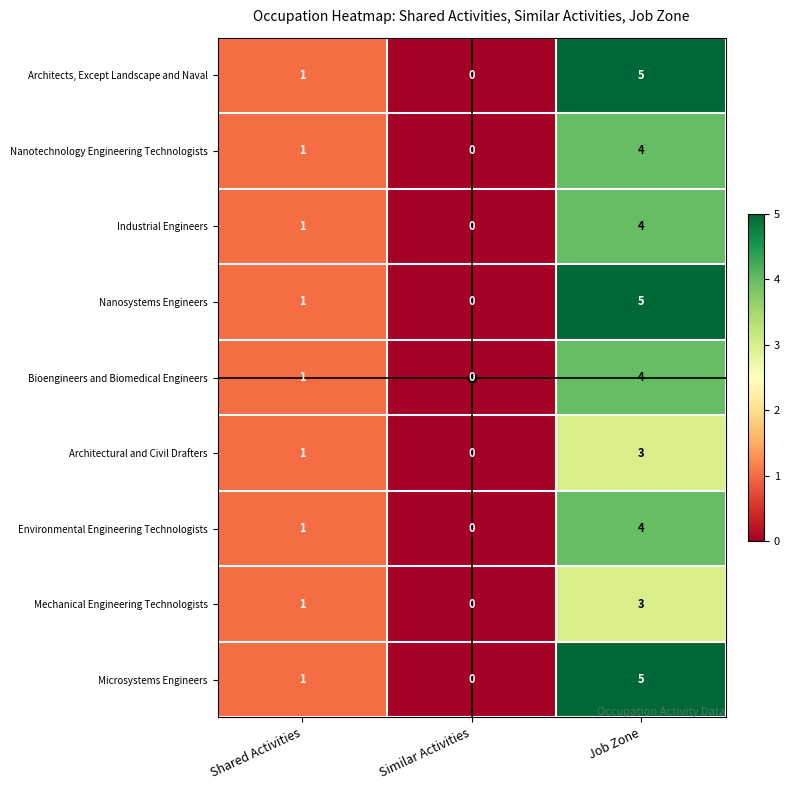

Is it true that Bioengineers and Biomedical Engineers equals 0 at Shared Activities?

False